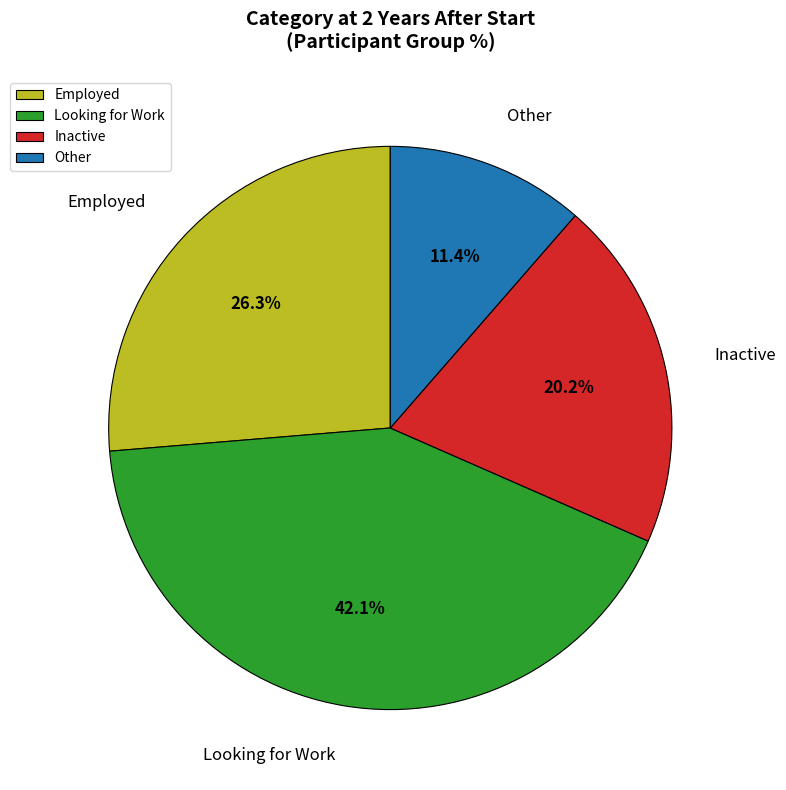

Which has a higher value, Other or Inactive?

Inactive